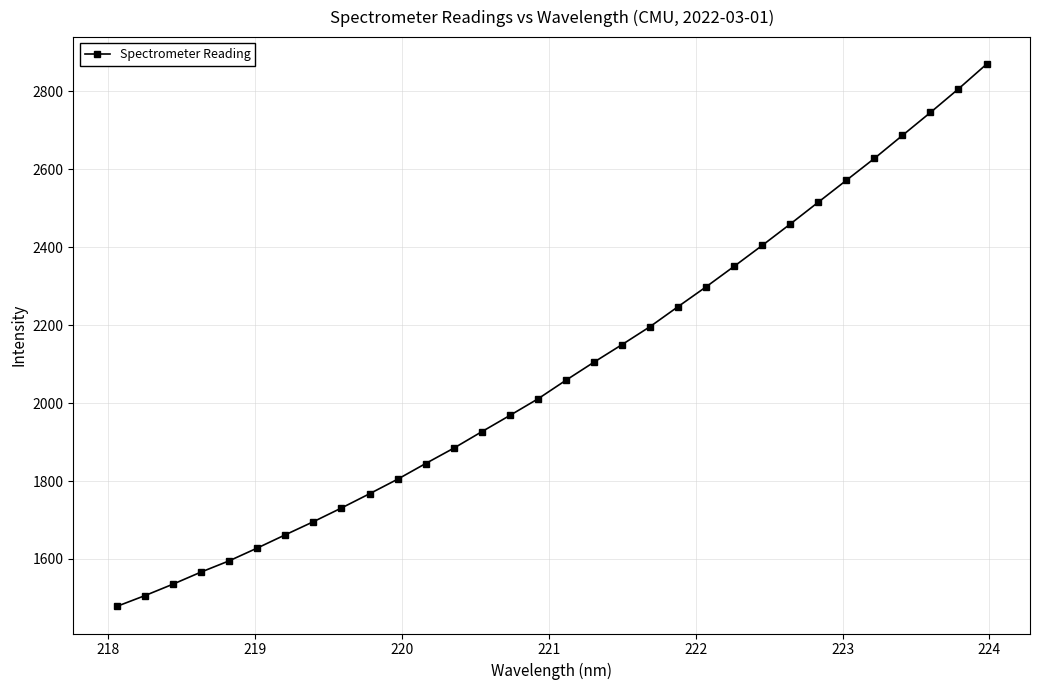

What is the sum of all values?

66694.7